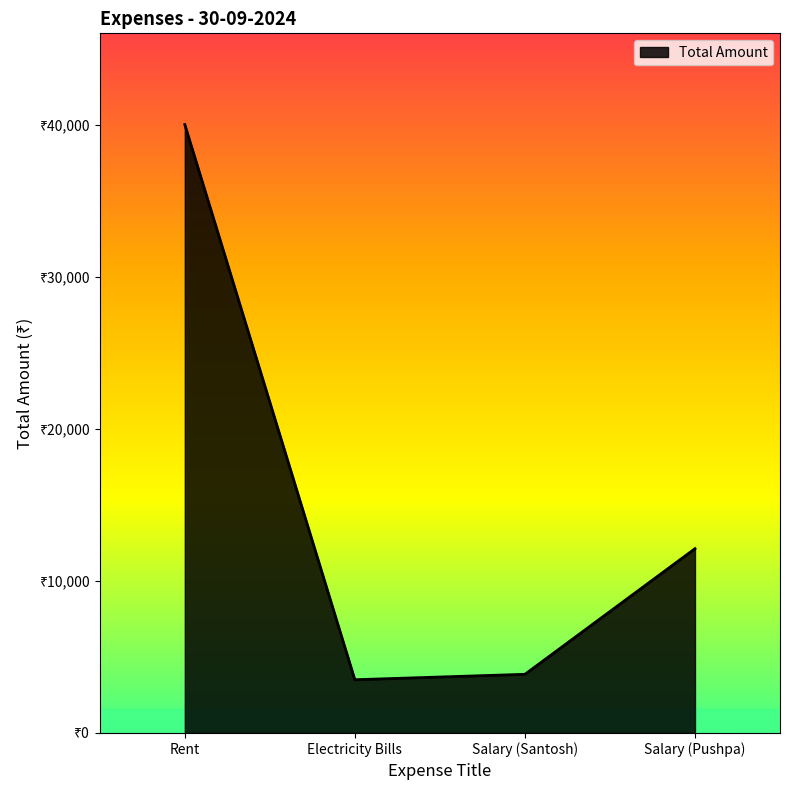

Is this an area chart (filled region under the line)?

Yes